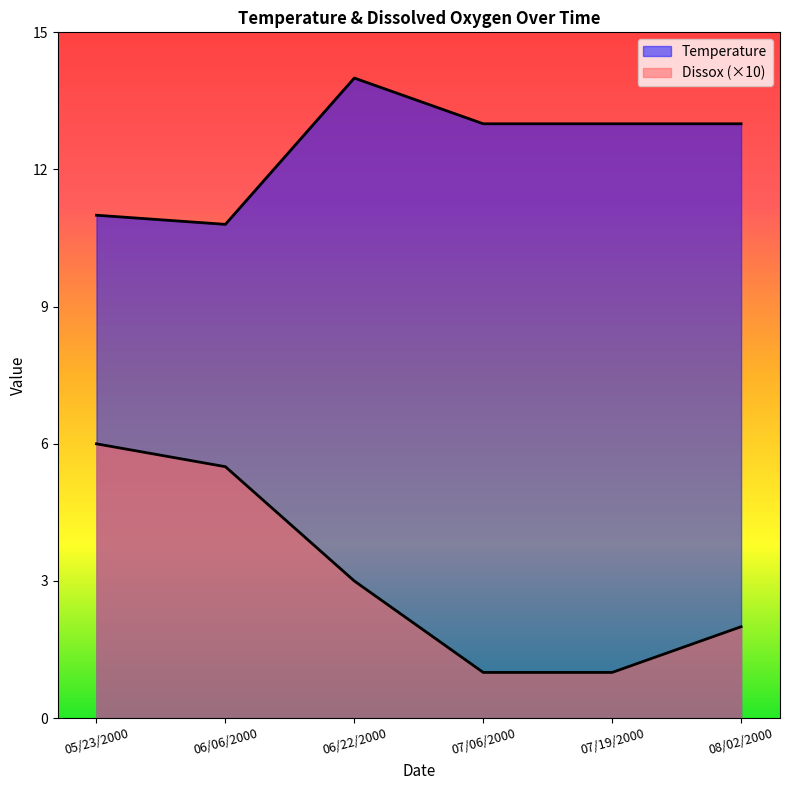

How many values in the Temperature series exceed 13?

1